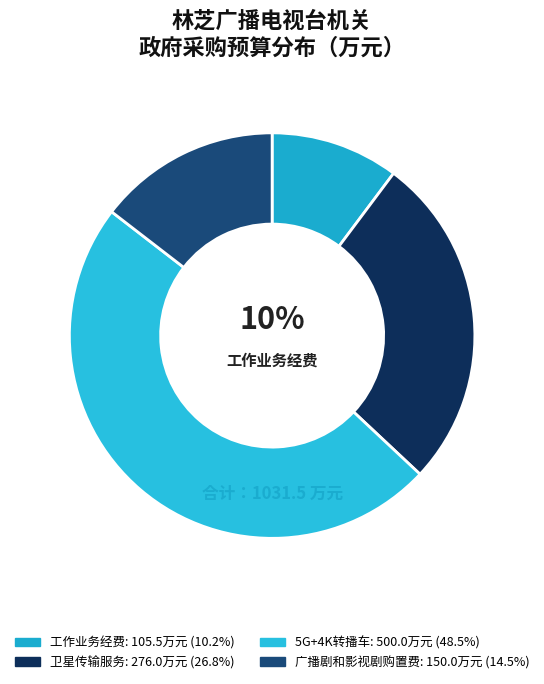

Is there a majority slice in this chart?

No